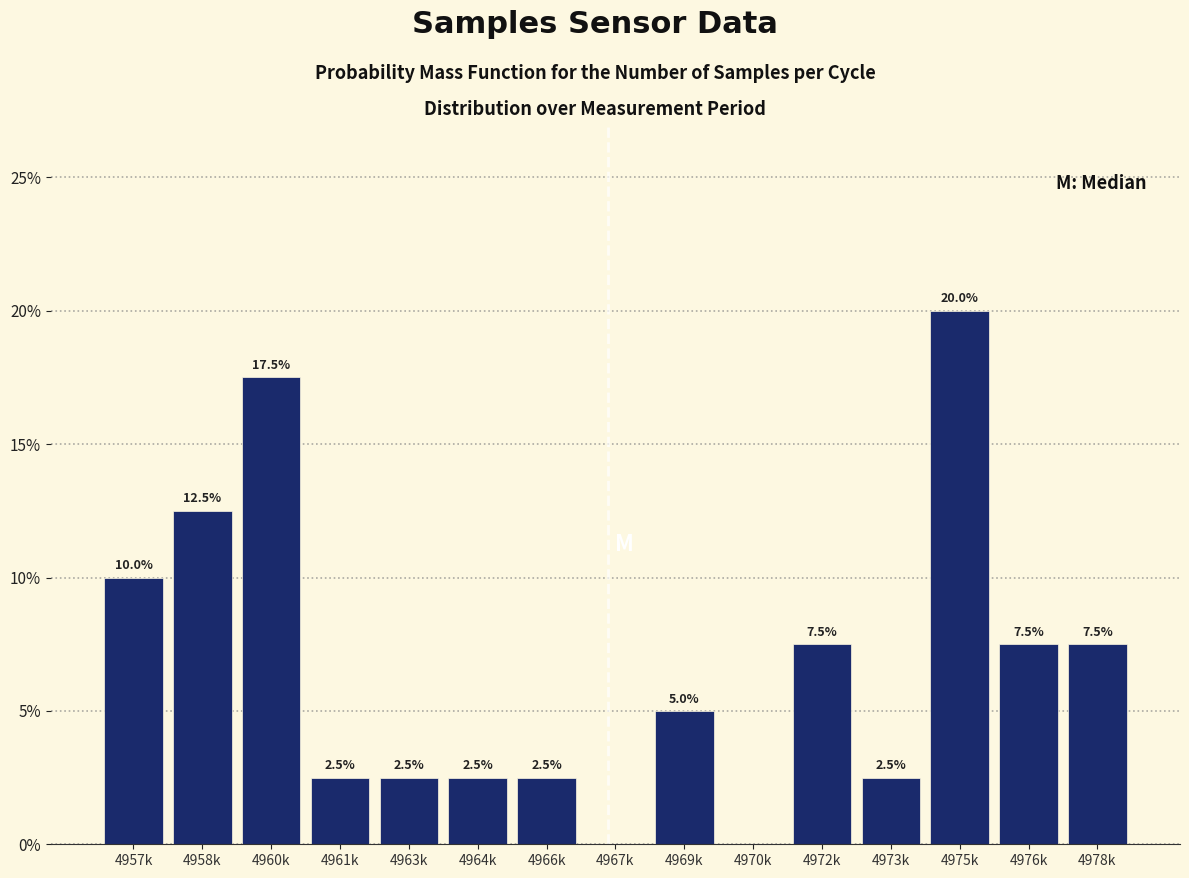

Reading left to right, list all the values displayed in this chart.

4957k=10.0	4958k=12.5	4960k=17.5	4961k=2.5	4963k=2.5	4964k=2.5	4966k=2.5	4967k=0.0	4969k=5.0	4970k=0.0	4972k=7.5	4973k=2.5	4975k=20.0	4976k=7.5	4978k=7.5